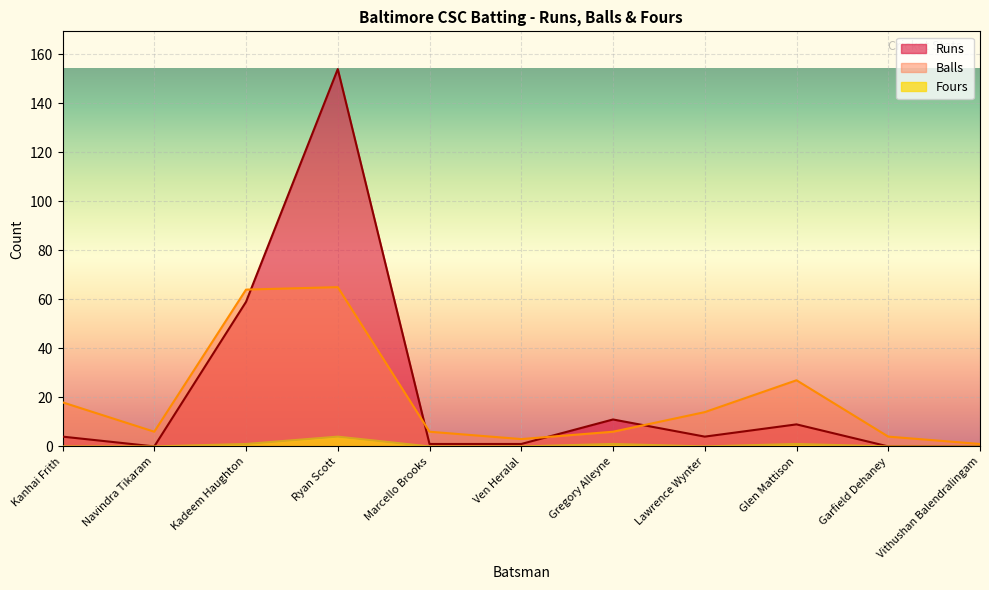

What is the sum of all Runs values?

243